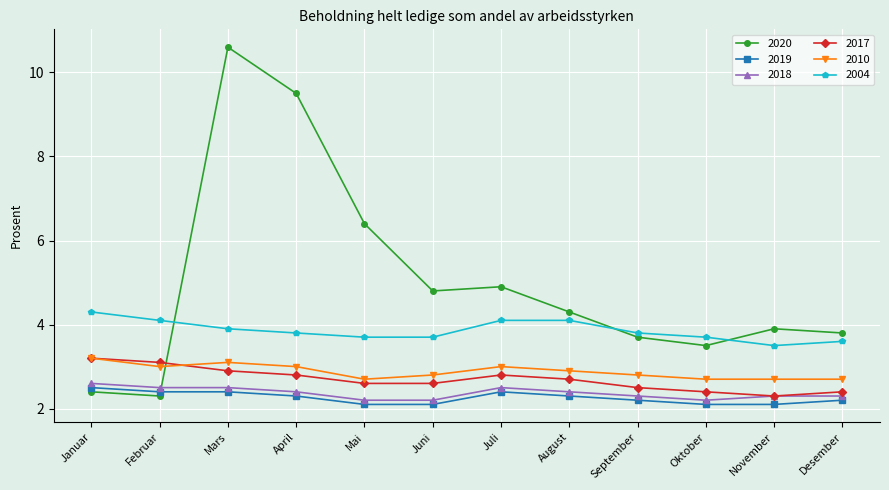

How many values in the 2020 series exceed 4?

6